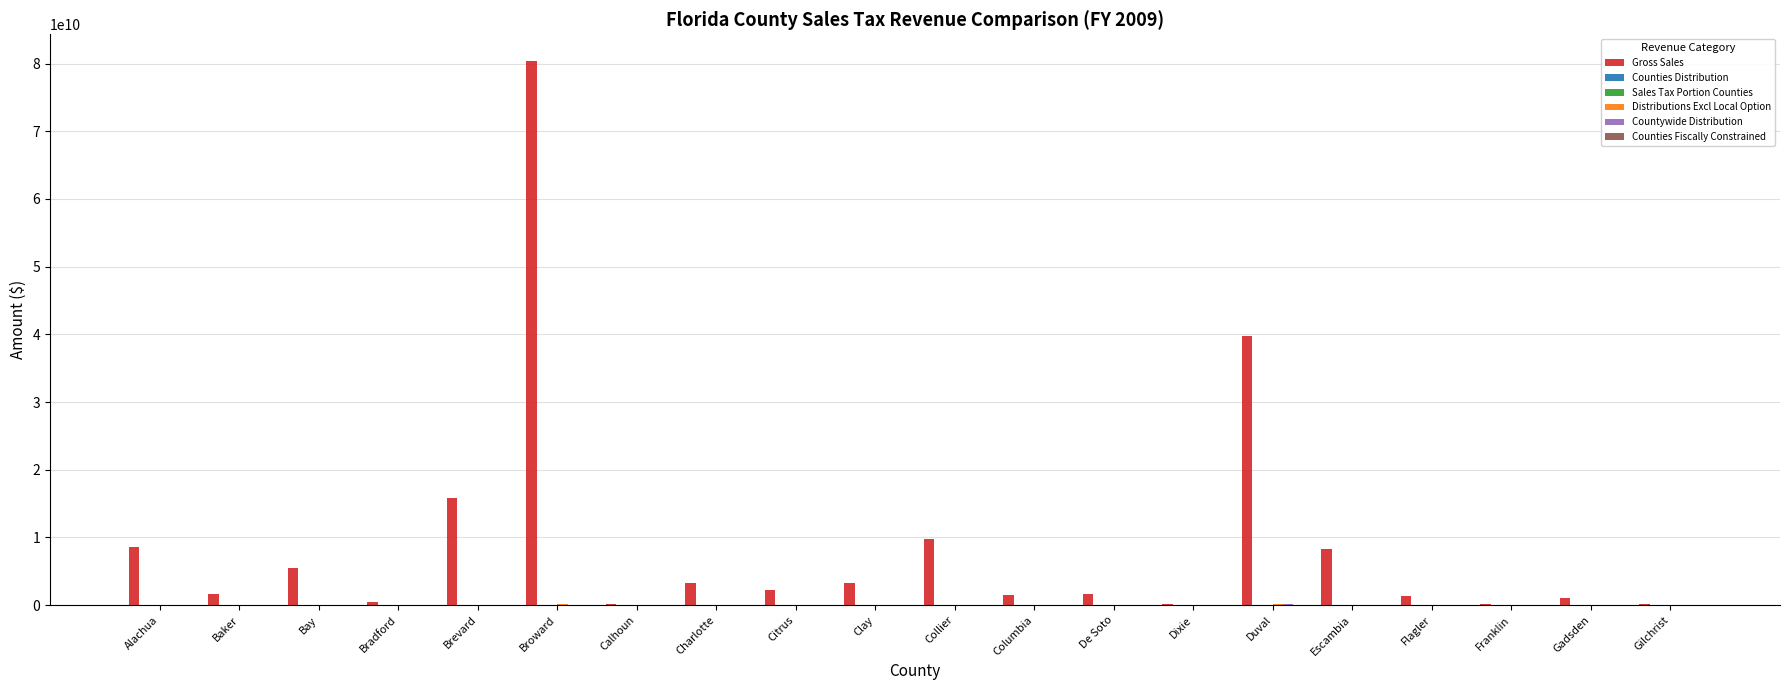

The Gross Sales series shows 5483066588.6 at Bay. True or false?

True